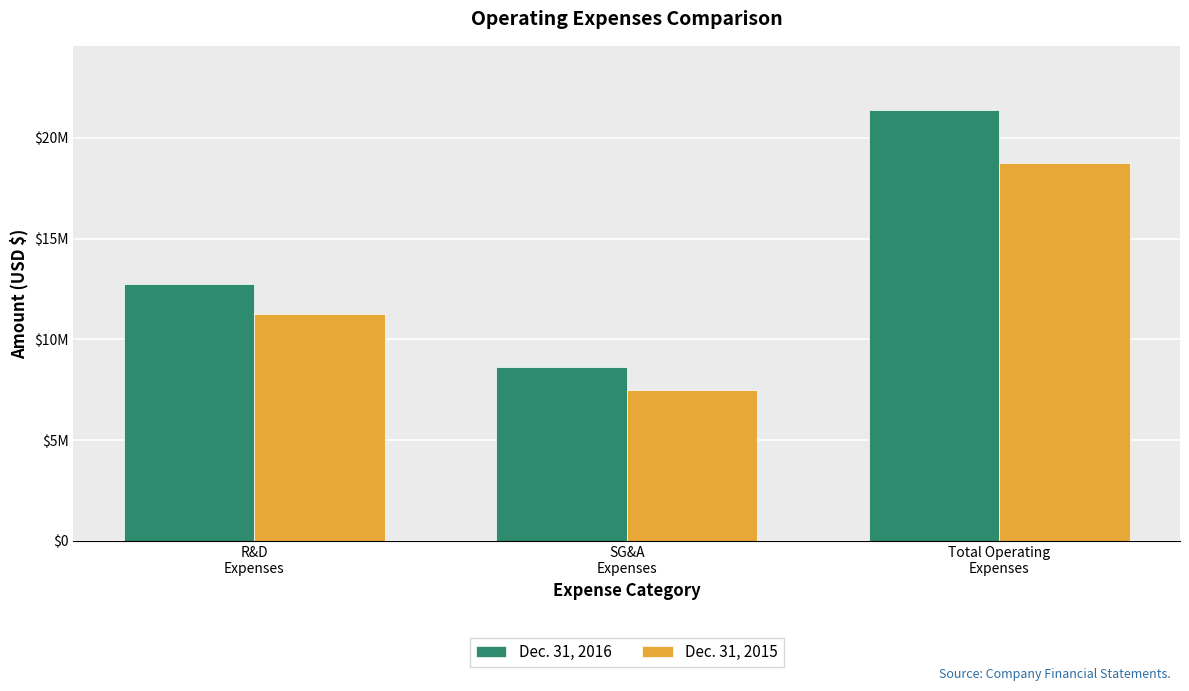

What is the maximum value for Dec. 31, 2016?

21367898